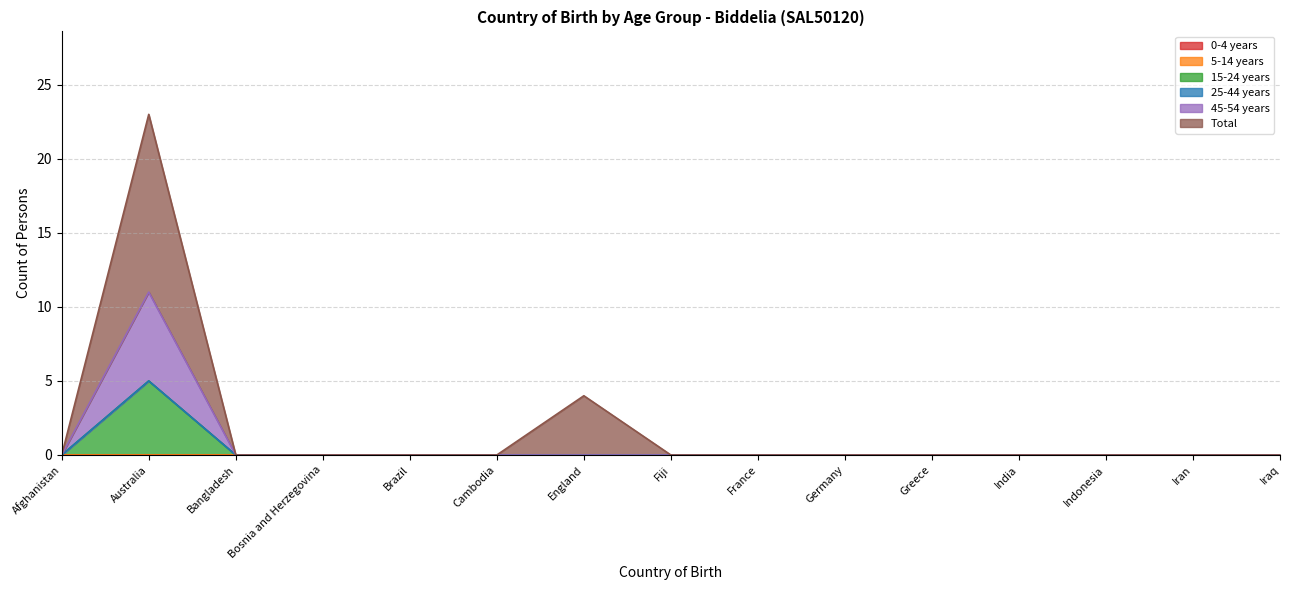

At which label does 15-24 years reach its minimum?

Afghanistan